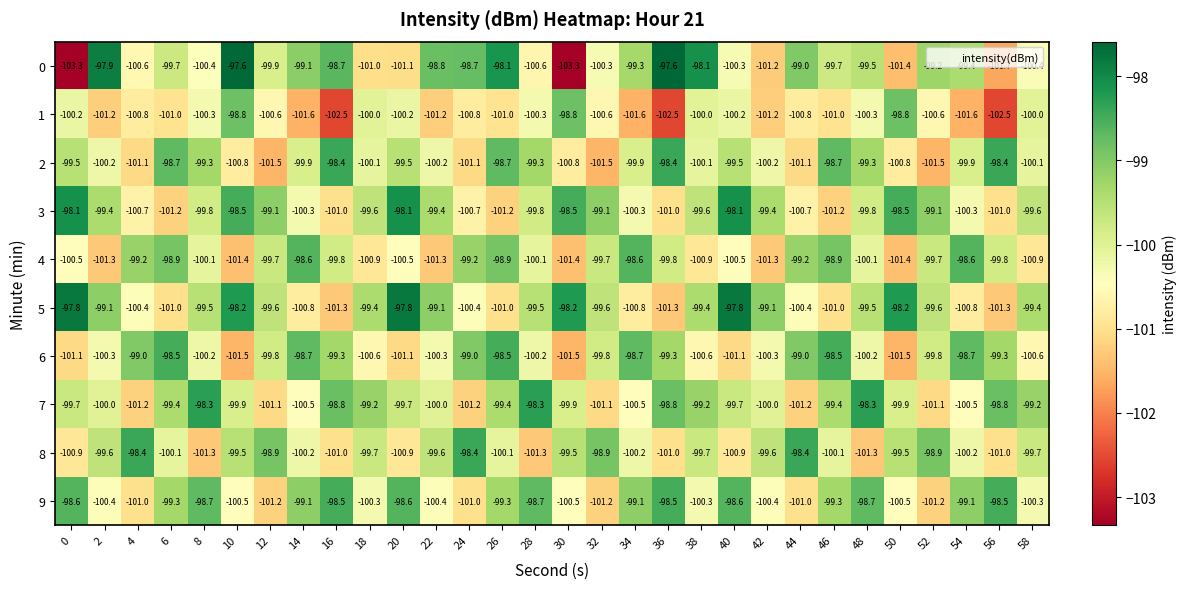

Is it true that 2 equals -139.7 at 42?

False